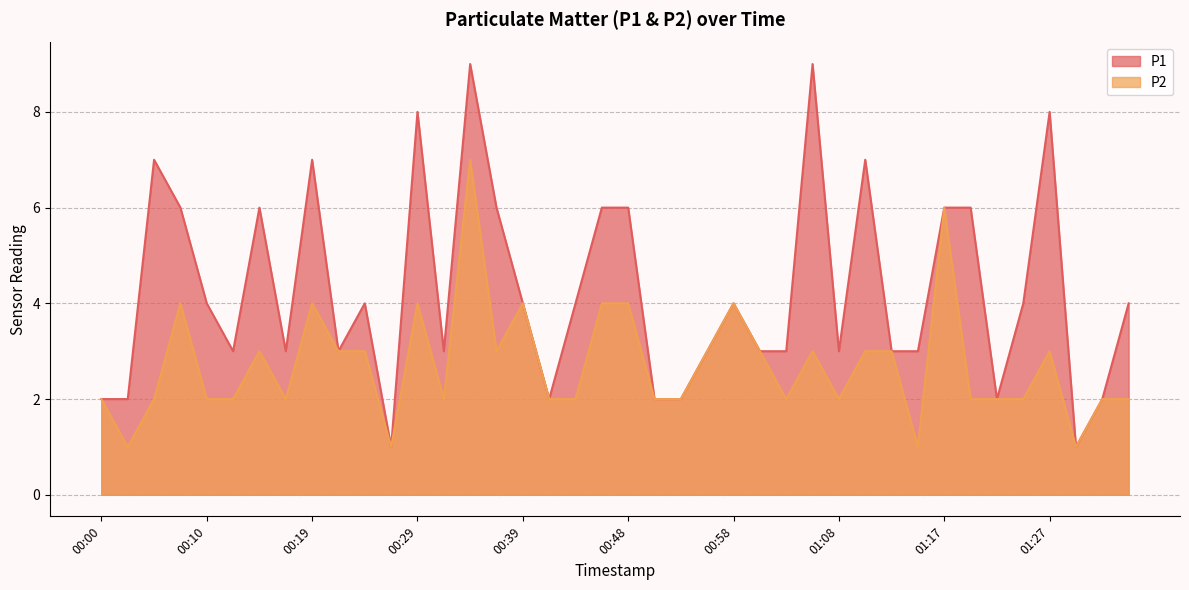

Which series changed the most between 01:08 and 01:10?

P1